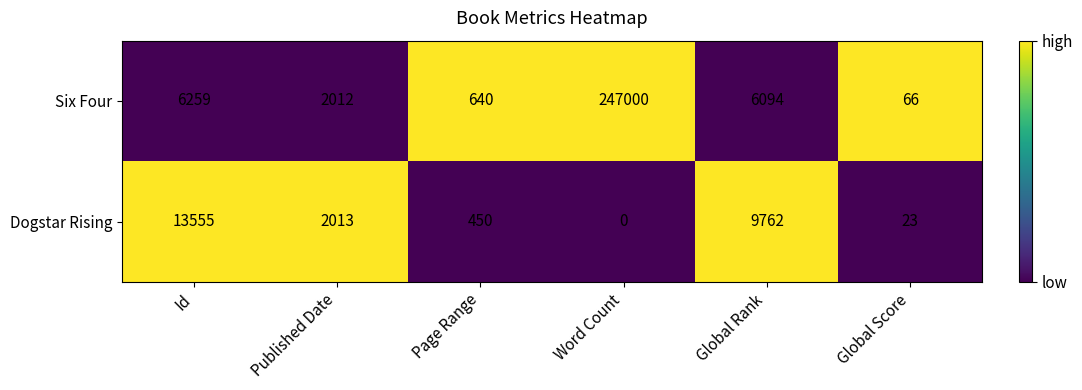

Reading right to left, extract all data points from this chart.

Six Four: Global Score=66	Global Rank=6094	Word Count=247000	Page Range=640	Published Date=2012	Id=6259
Dogstar Rising: Global Score=23	Global Rank=9762	Word Count=0	Page Range=450	Published Date=2013	Id=13555